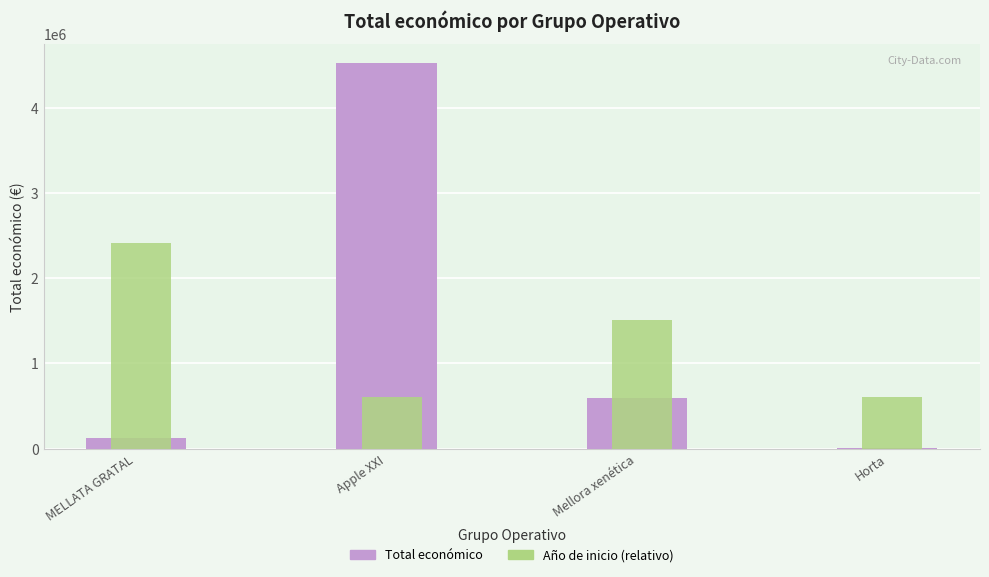

At which label is Total económico closest to 2264324?

Mellora xenética